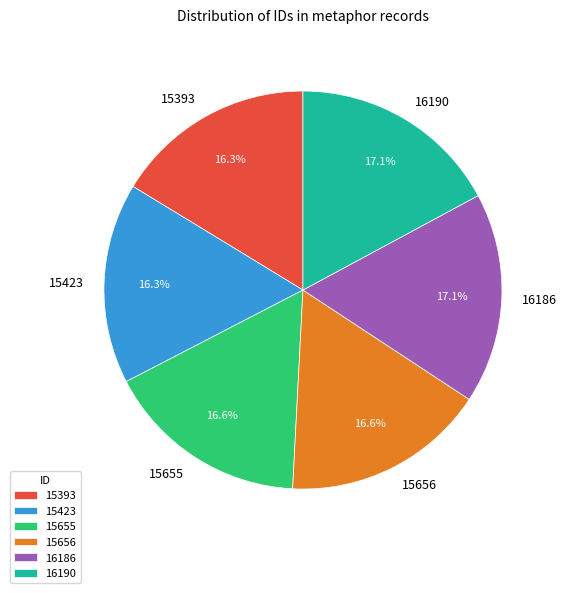

Is there any slice that represents more than half of the pie?

No